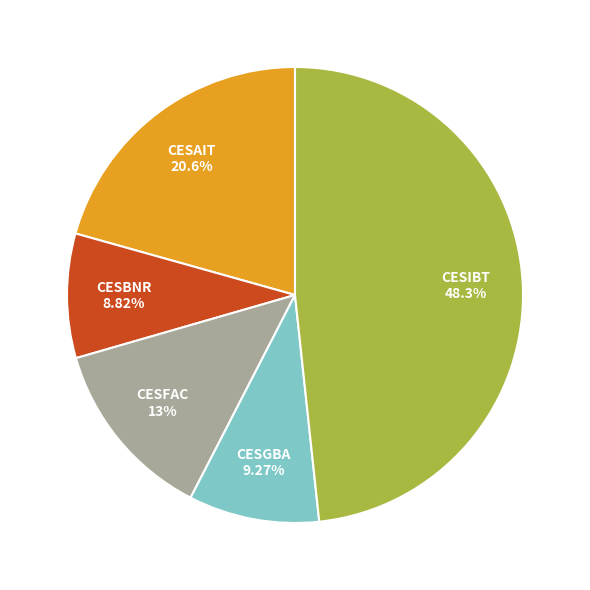

What percentage is the CESAIT slice, to the nearest percent?

21%